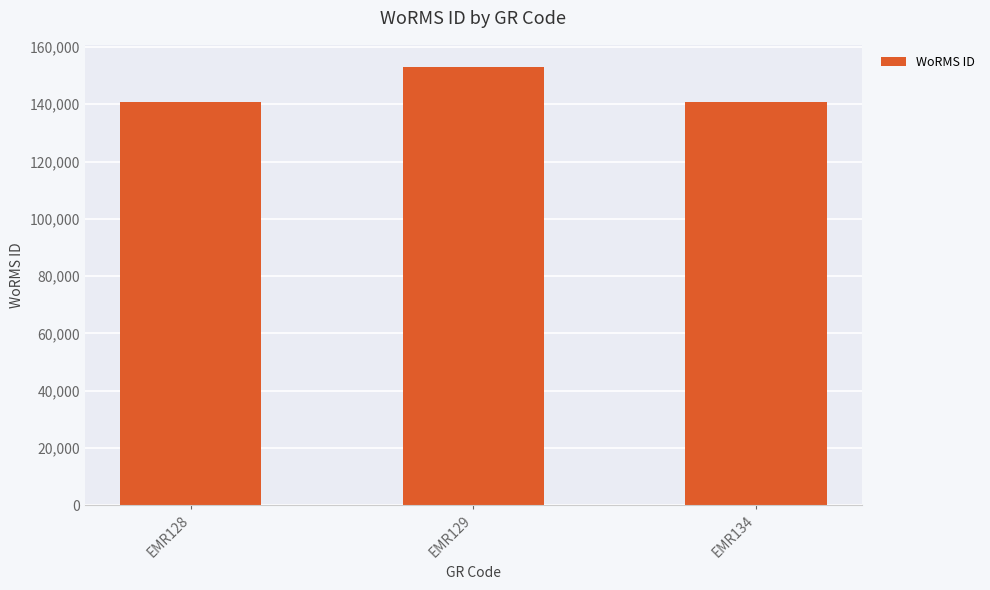

Approximately how many times larger is the value at EMR129 compared to EMR134?

1.1